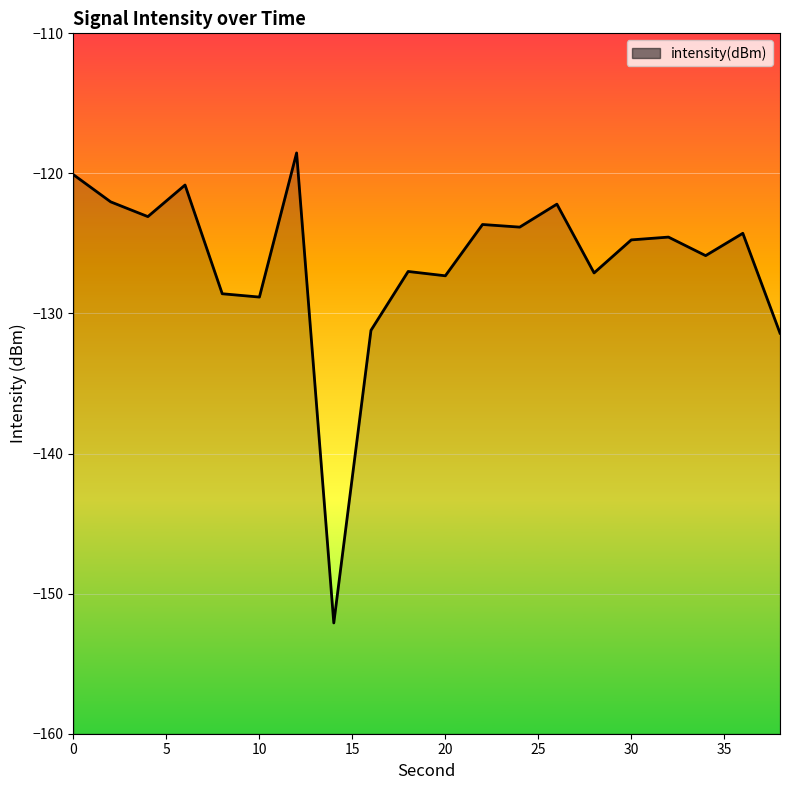

What is the maximum value shown in the chart?

-118.5